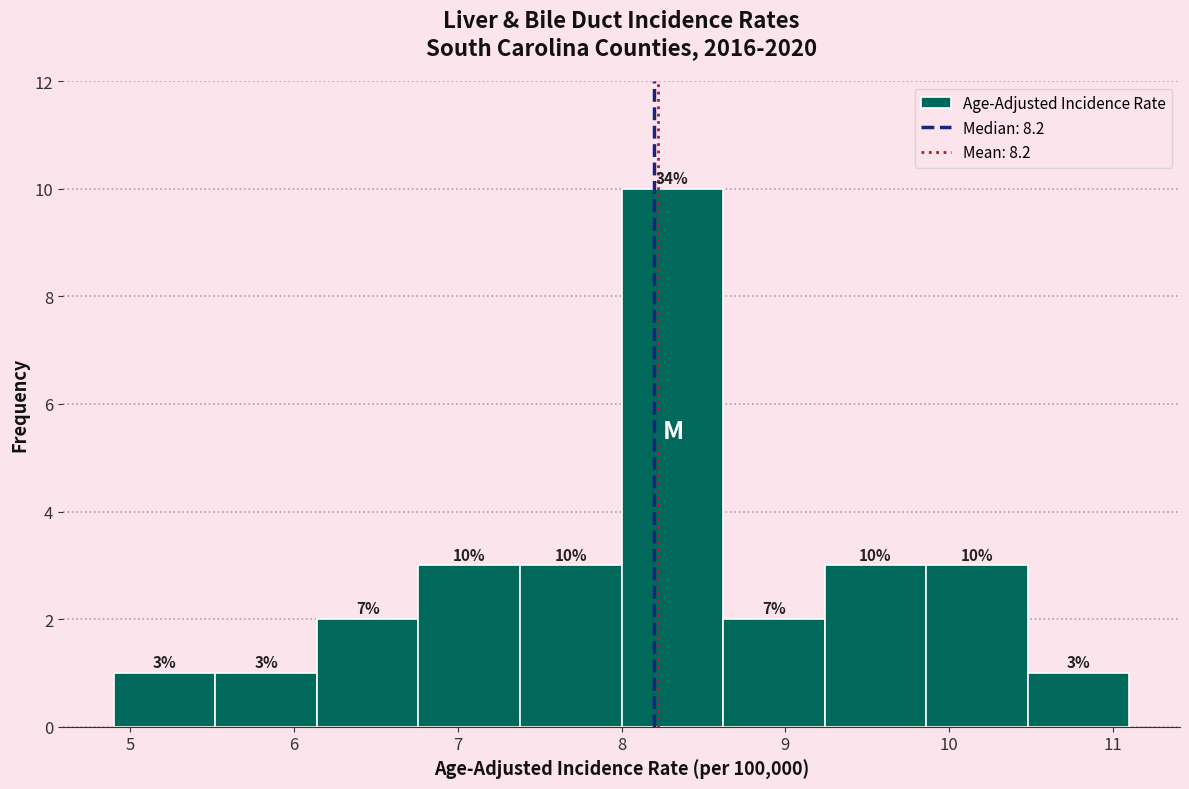

Over which range of the x-axis is the bar tallest?

8.00 to 8.62